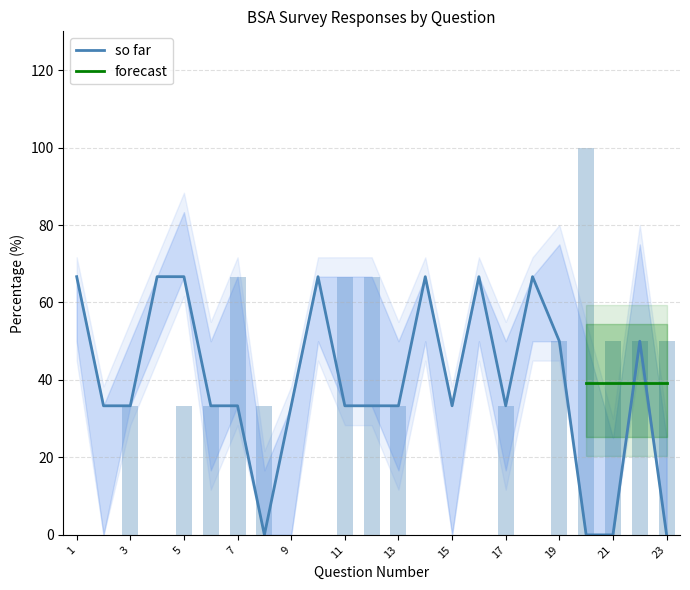

The value of so far at 13 is 47.0. True or false?

False